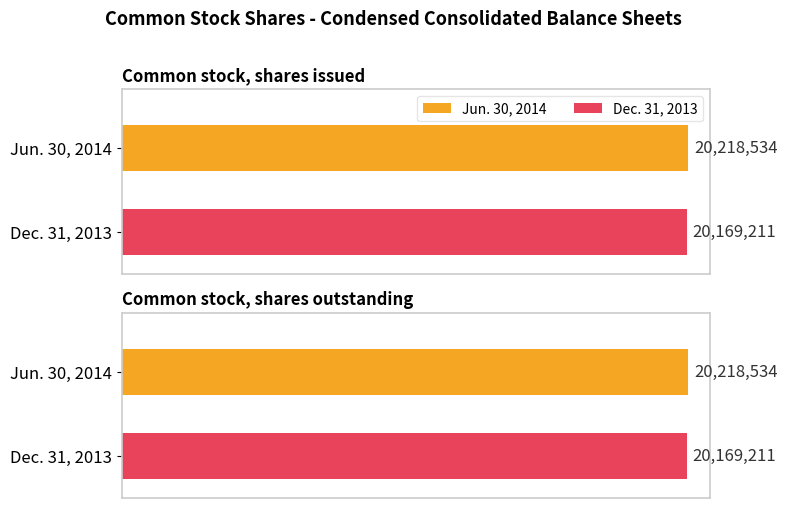

What is the greatest value displayed?

20218534